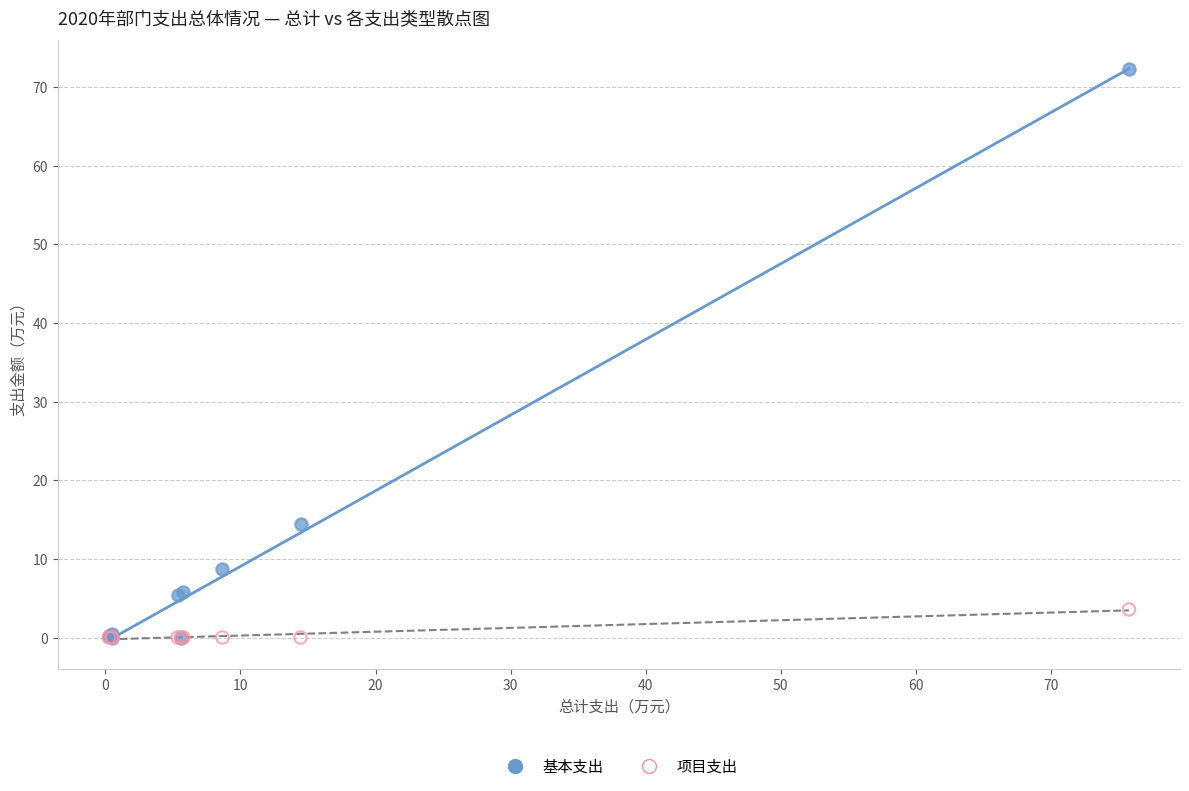

What are all the series names shown in the legend?

基本支出, 项目支出